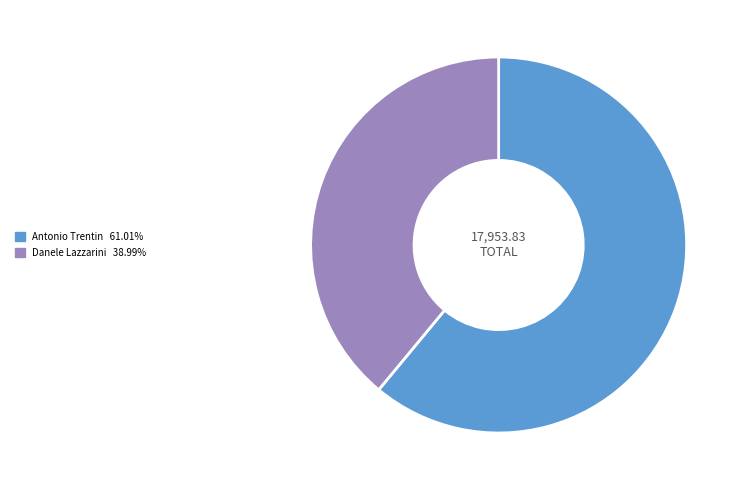

True or false: Antonio Trentin accounts for 52% of the total.

False